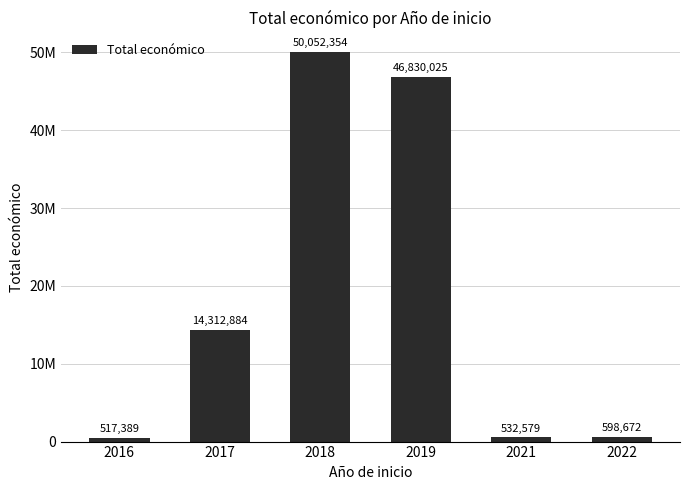

What is the maximum value shown in the chart?

50052354